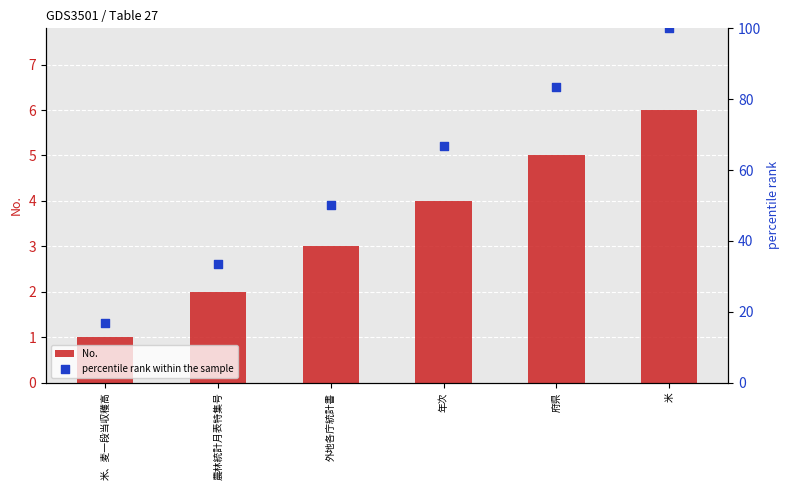

At which category is the sum across all series the highest?

米